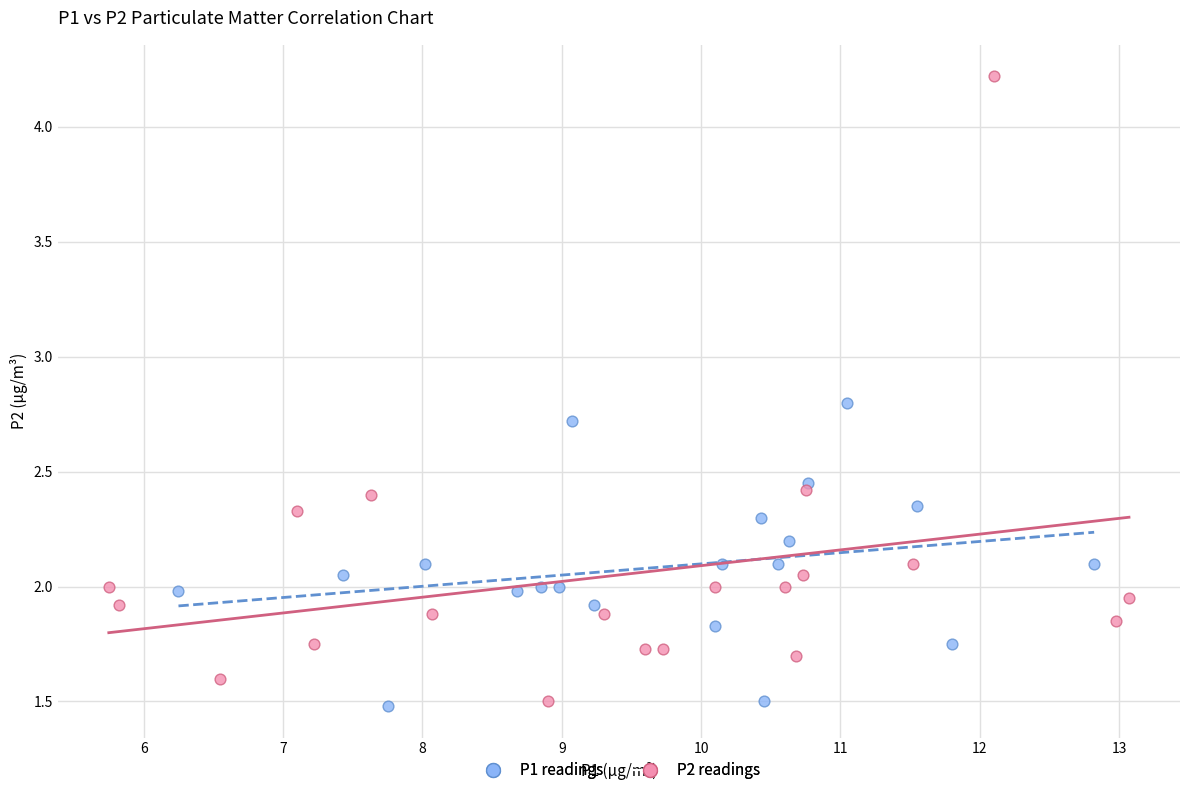

Which series has the largest Y range (max minus min)?

P2 readings